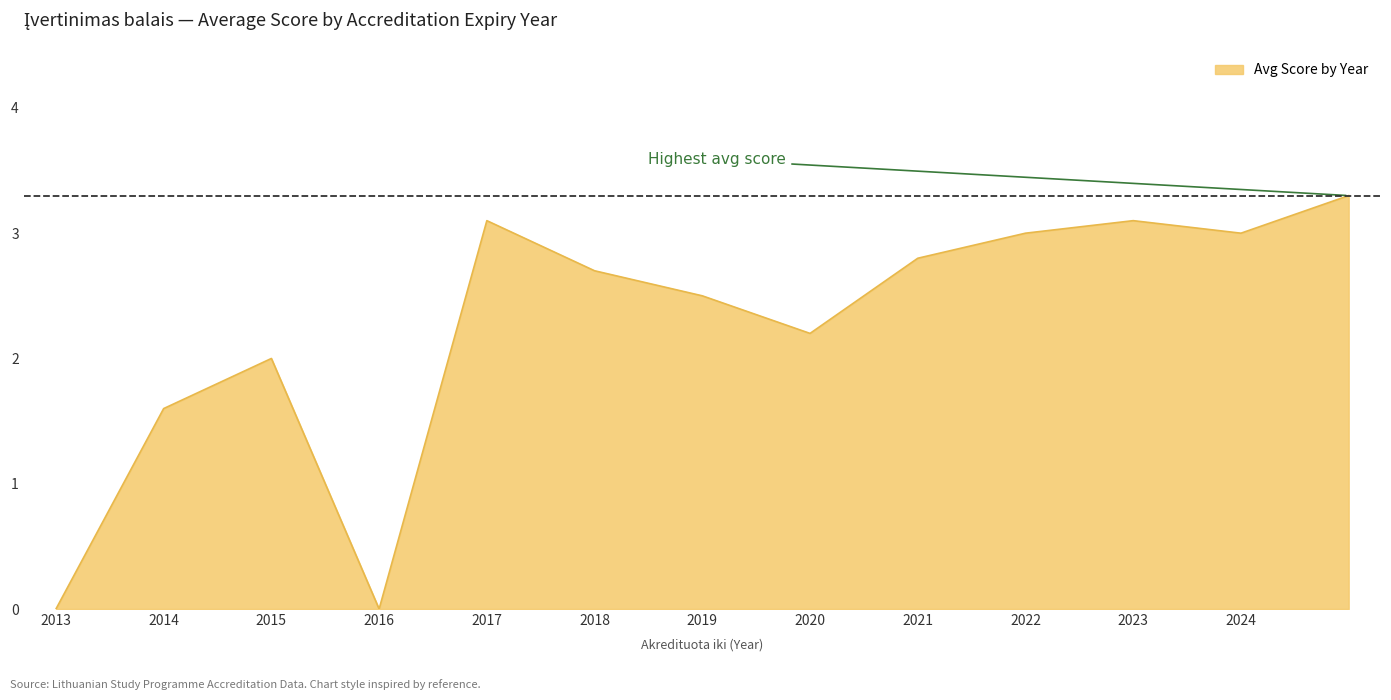

How many lines are shown in the chart?

1